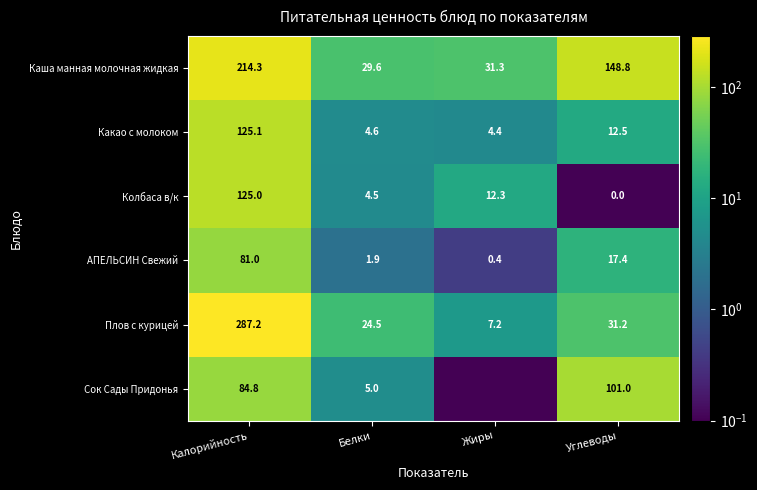

Where does the Плов с курицей series first go above 31?

Калорийность